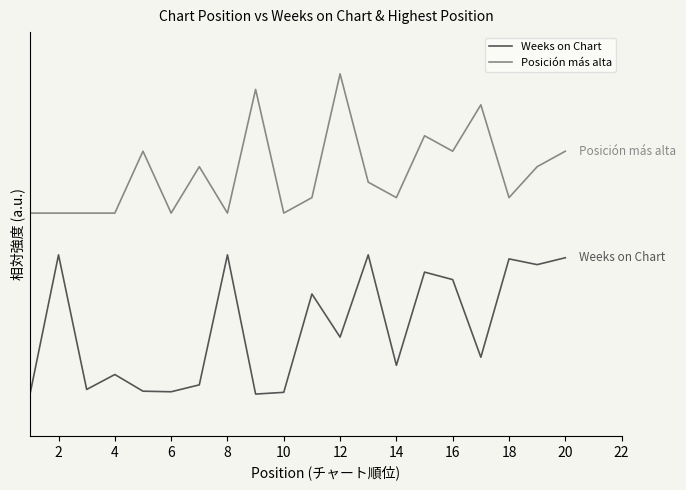

How many interior local peaks does the Posición más alta series have?

6